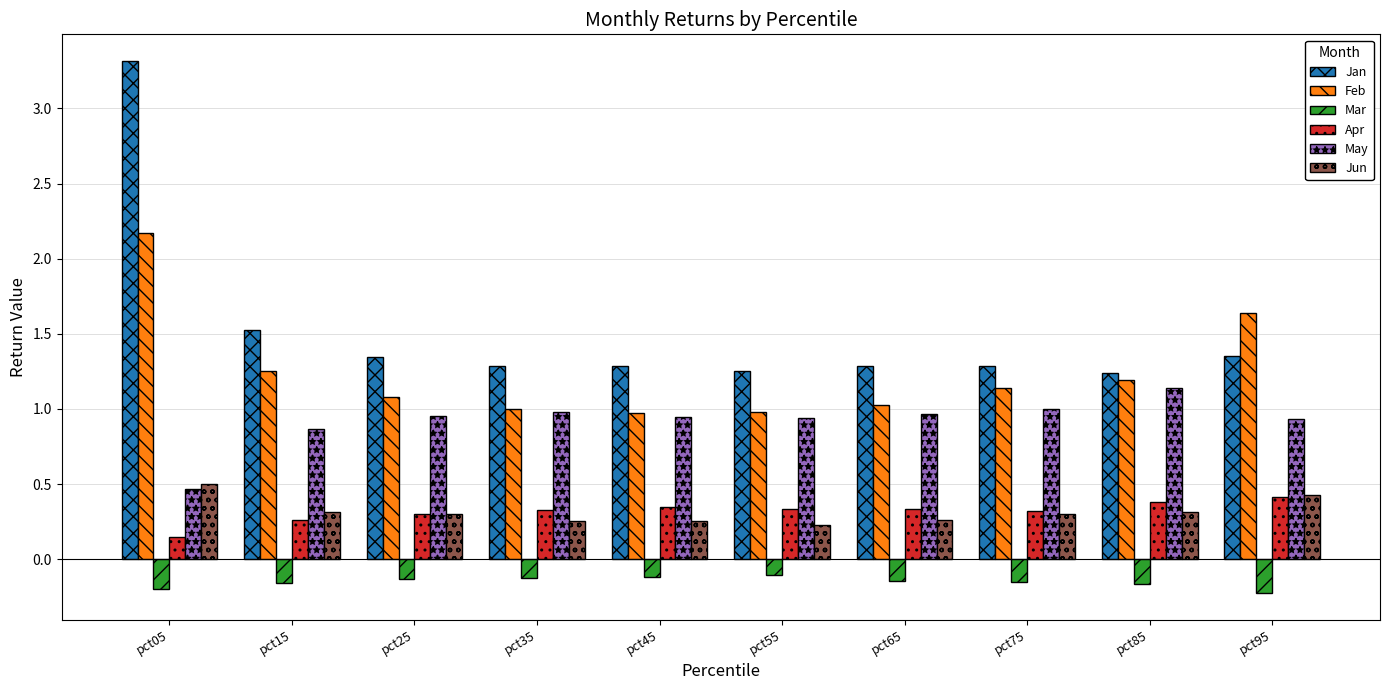

At which label is Apr closest to 0?

pct05